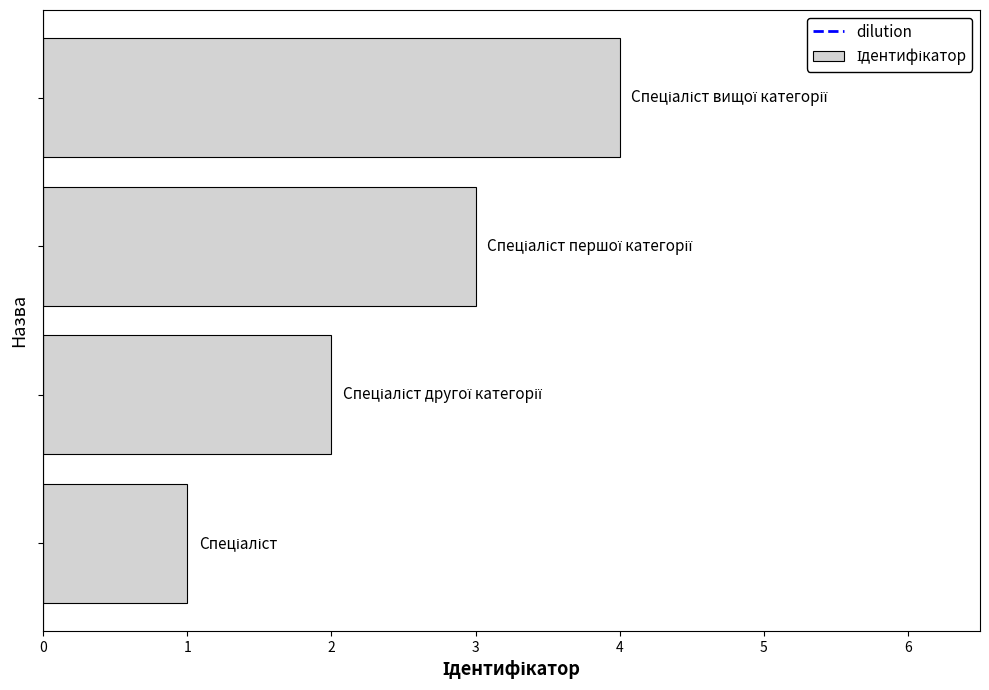

What is the sum of all values?

10